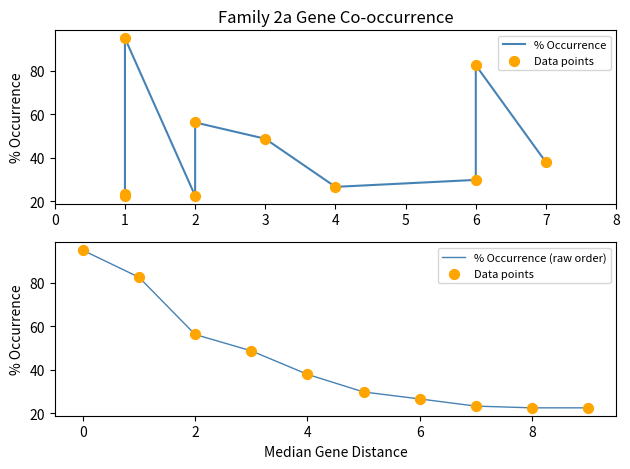

Which series reaches the minimum Y coordinate?

% Occurrence